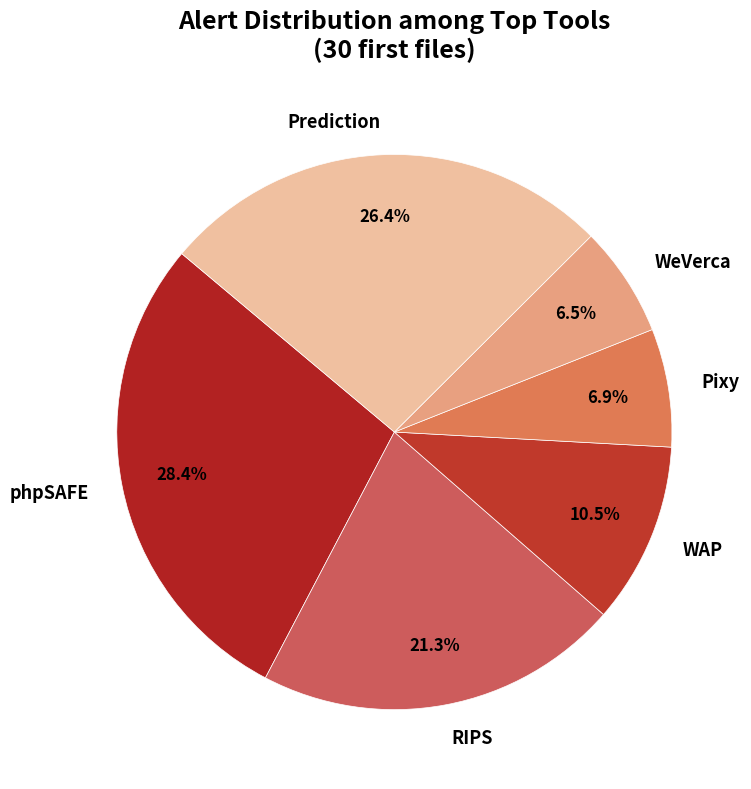

What is the ratio of the value at Prediction to the value at Pixy?

3.8